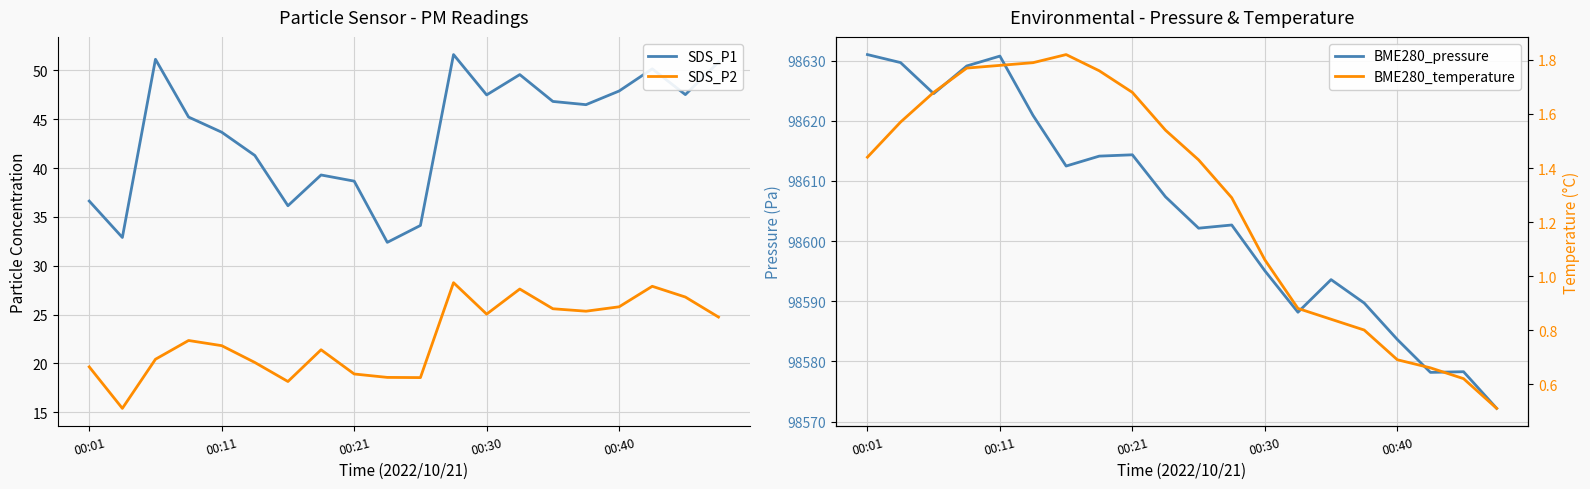

What is the difference between the second highest and second lowest values in the BME280_temperature series?

1.2